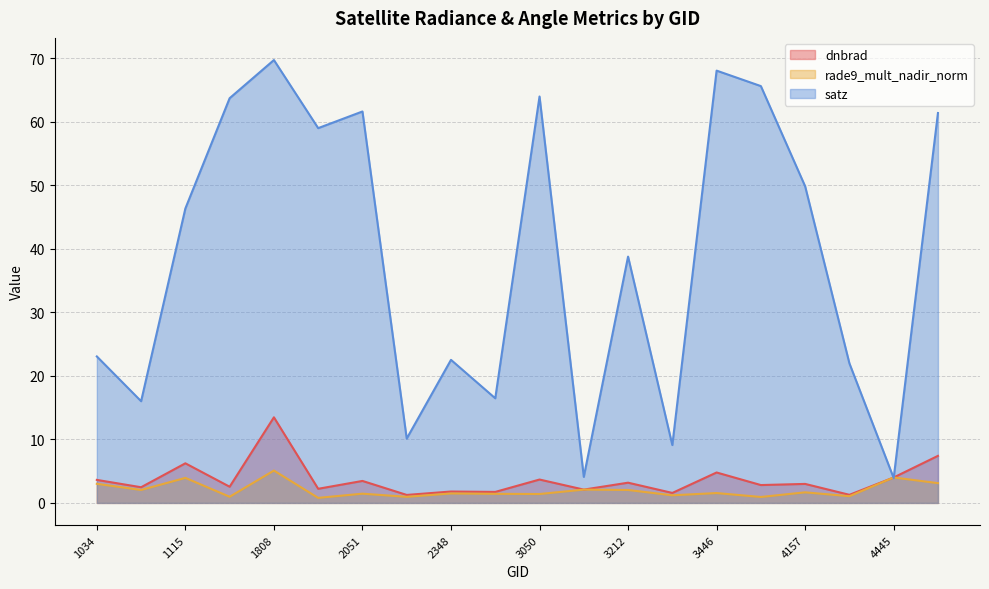

How many categories are shown in the chart?

20